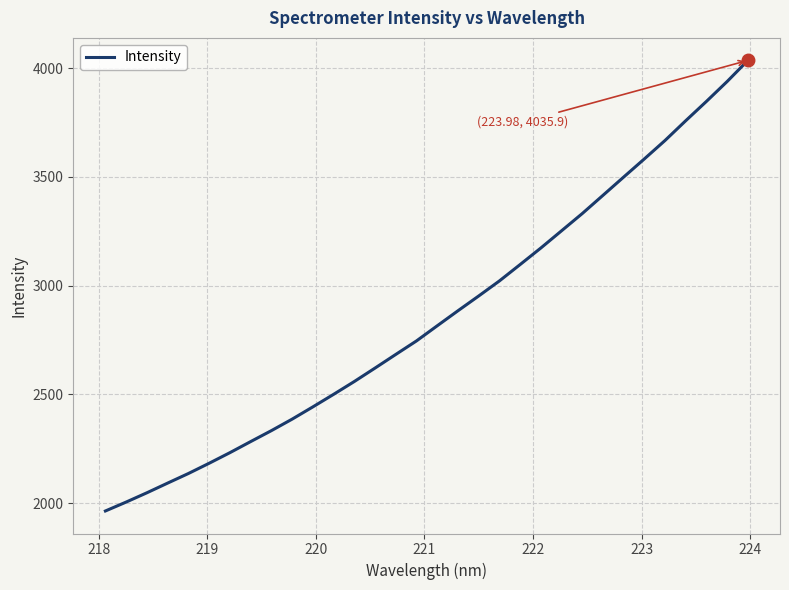

True or false: the data has more than 2 interior local peaks.

False